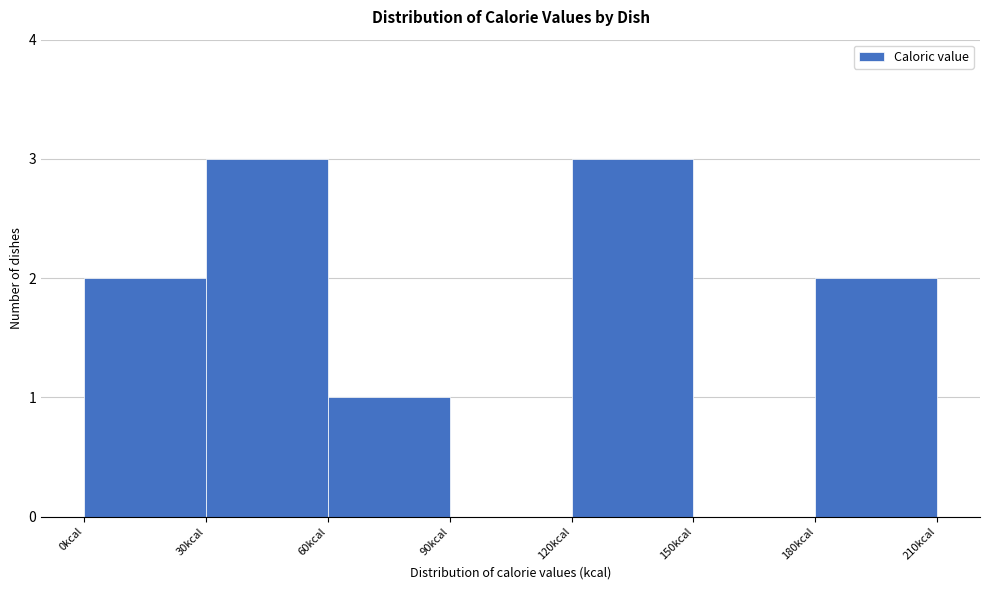

Reading left to right, transcribe this chart: for each bar, give the range it covers on the x-axis and its height. The values are not printed on the chart, so give them approximately, as read against the axis.

0 to 30: 2
30 to 60: 3
60 to 90: 1
90 to 120: 0
120 to 150: 3
150 to 180: 0
180 to 210: 2